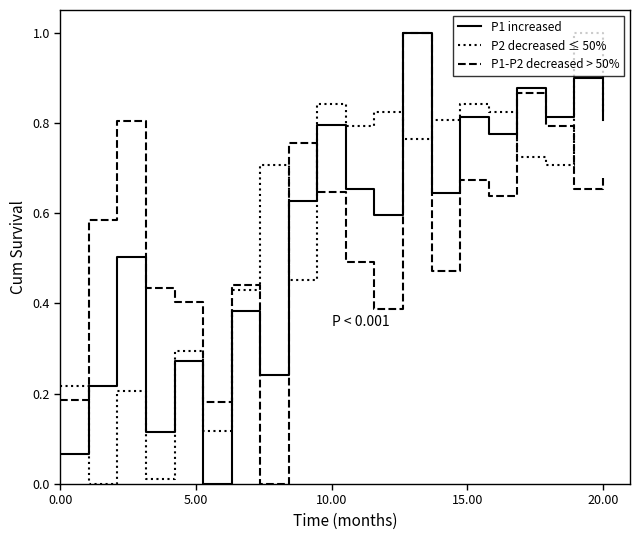

True or false: P2 decreased ≤ 50% and P1-P2 decreased > 50% cross at least once.

True